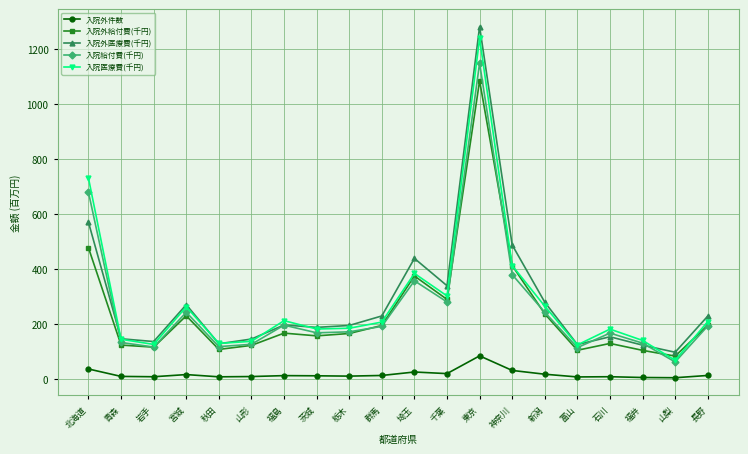

At which category is the sum across all series the highest?

東京